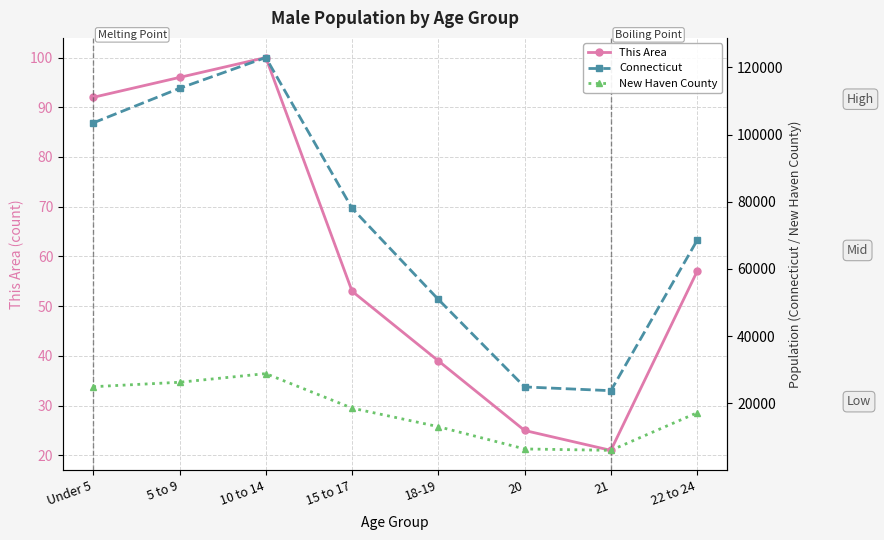

In This Area, how many points are higher than both neighbors (excluding endpoints)?

1